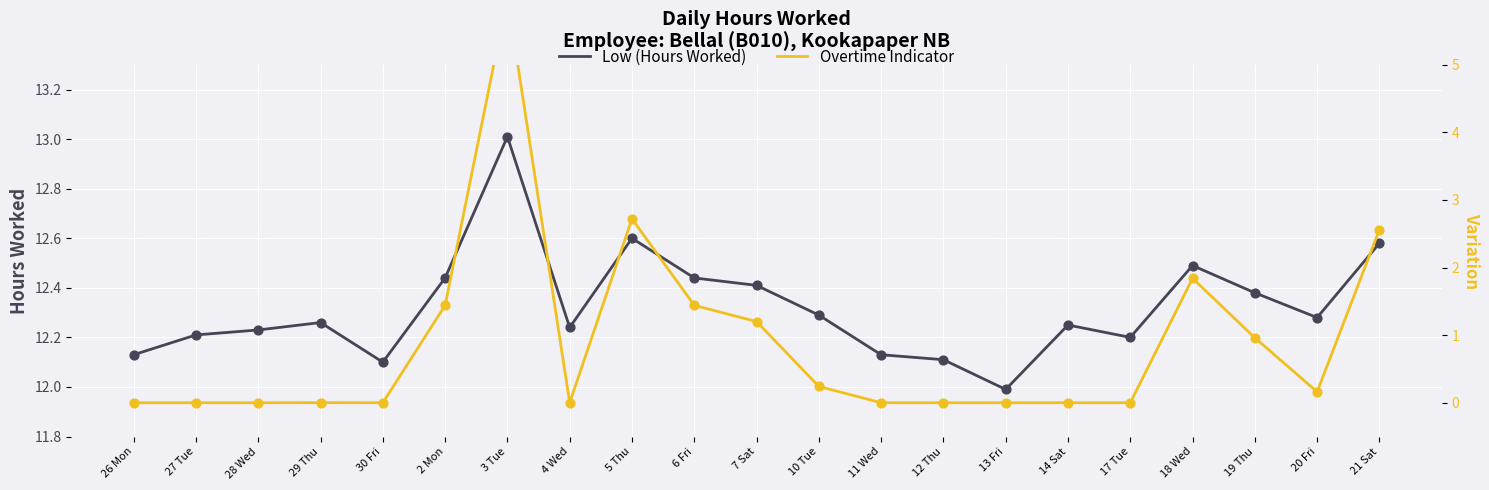

What are all the series names shown in the legend?

Low (Hours Worked), Overtime Indicator